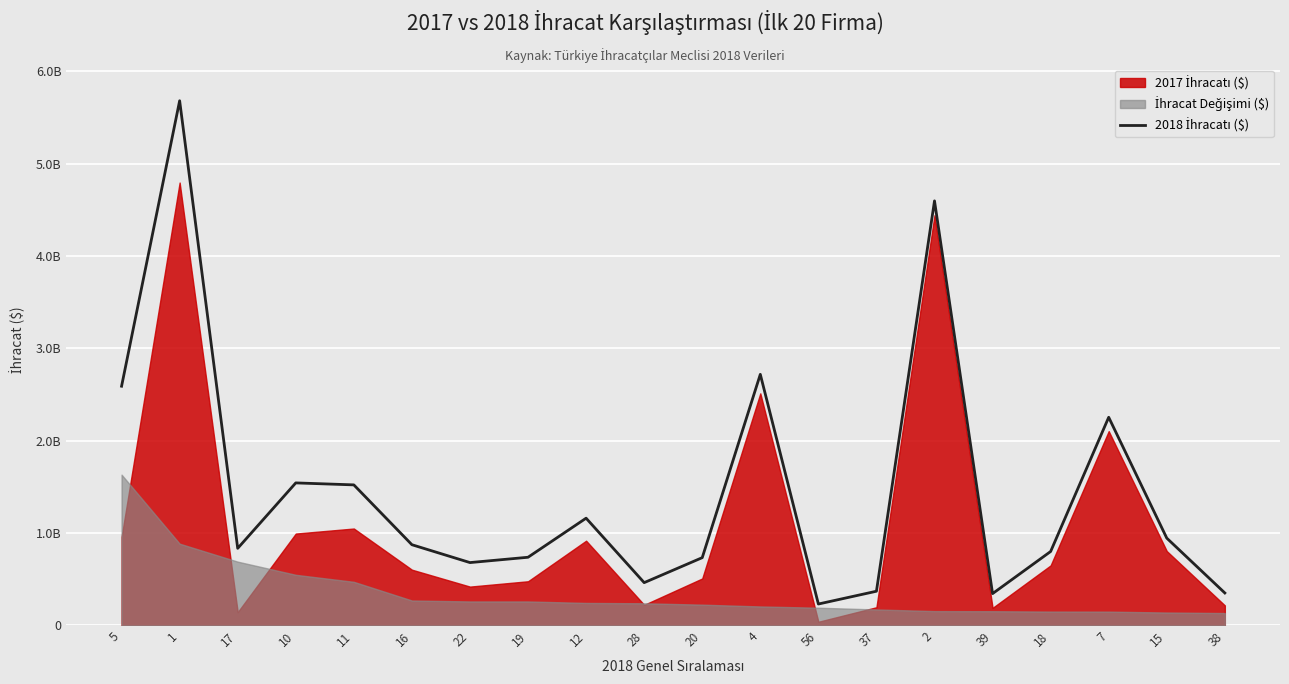

What is the sum of all values?

29450812915.0